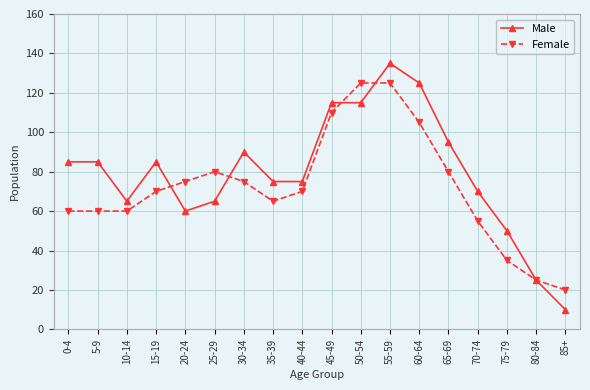

True or false: Male has more than 0 points higher than both neighbors.

True